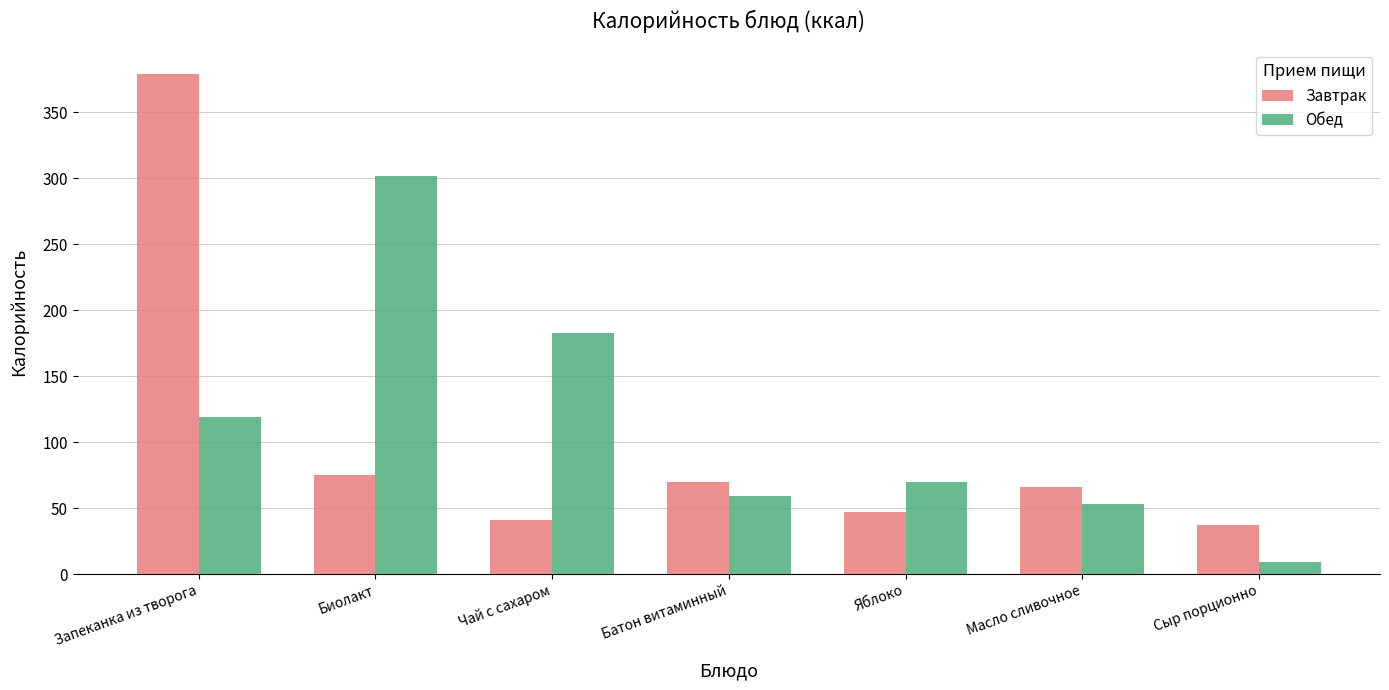

What is the lowest value of the Обед series?

9